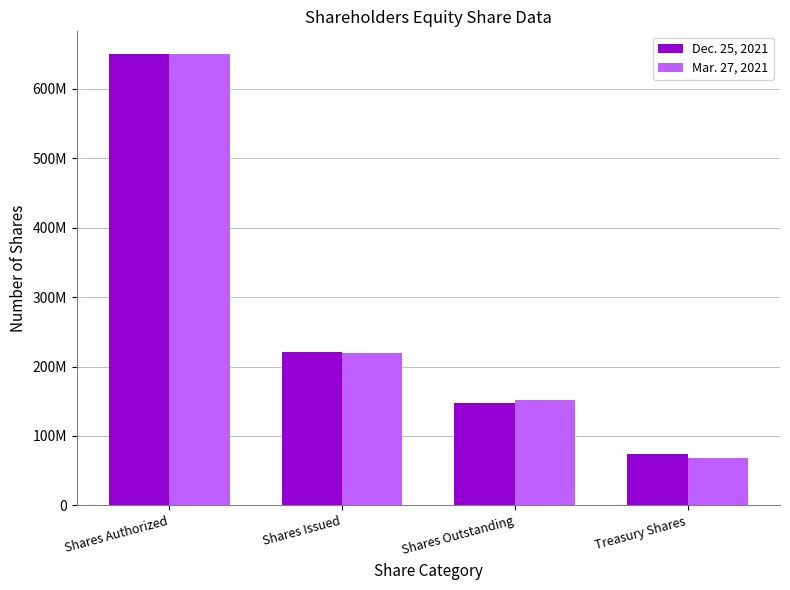

Which has a higher value, Shares Outstanding or Shares Authorized?

Shares Authorized